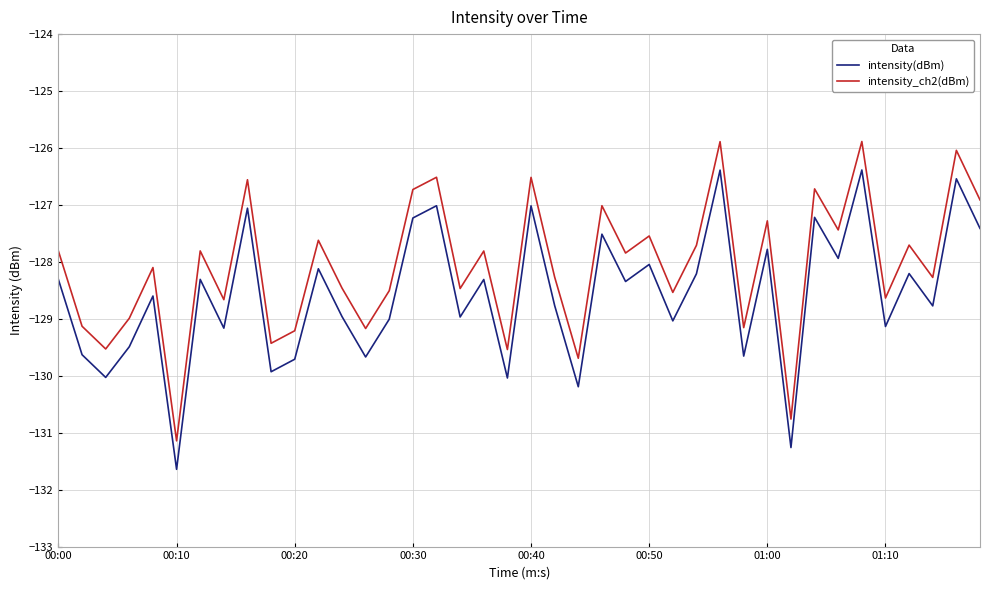

What is the average value of the intensity_ch2(dBm) series?

-128.1